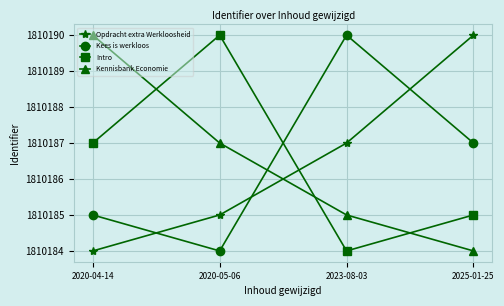

What is the value of the Intro point at the 2nd from the left?

1810190